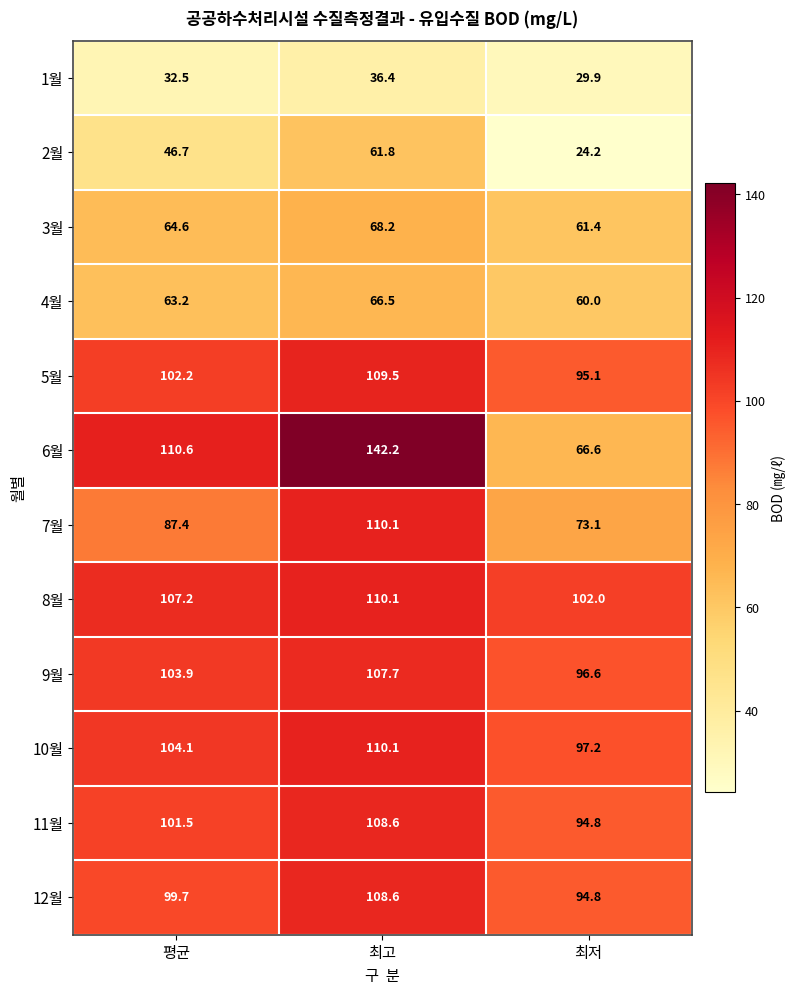

What is the average value of the 6월 series?

106.5